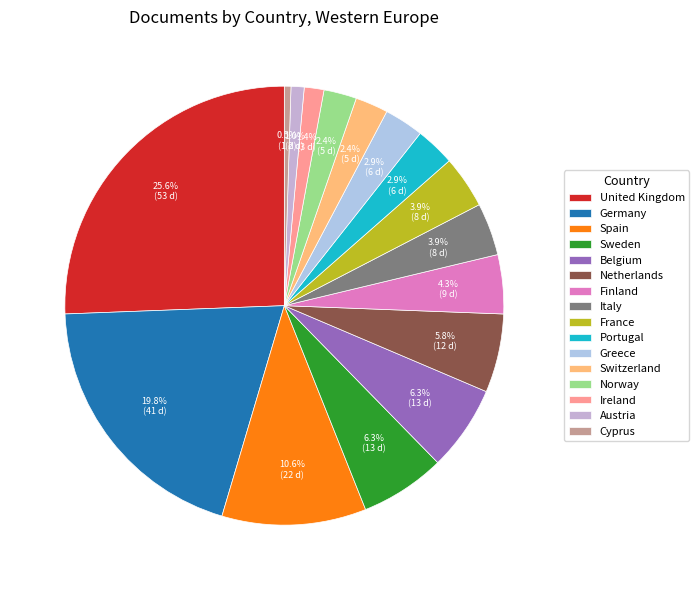

What percentage do Belgium and Austria together represent?

7.2%